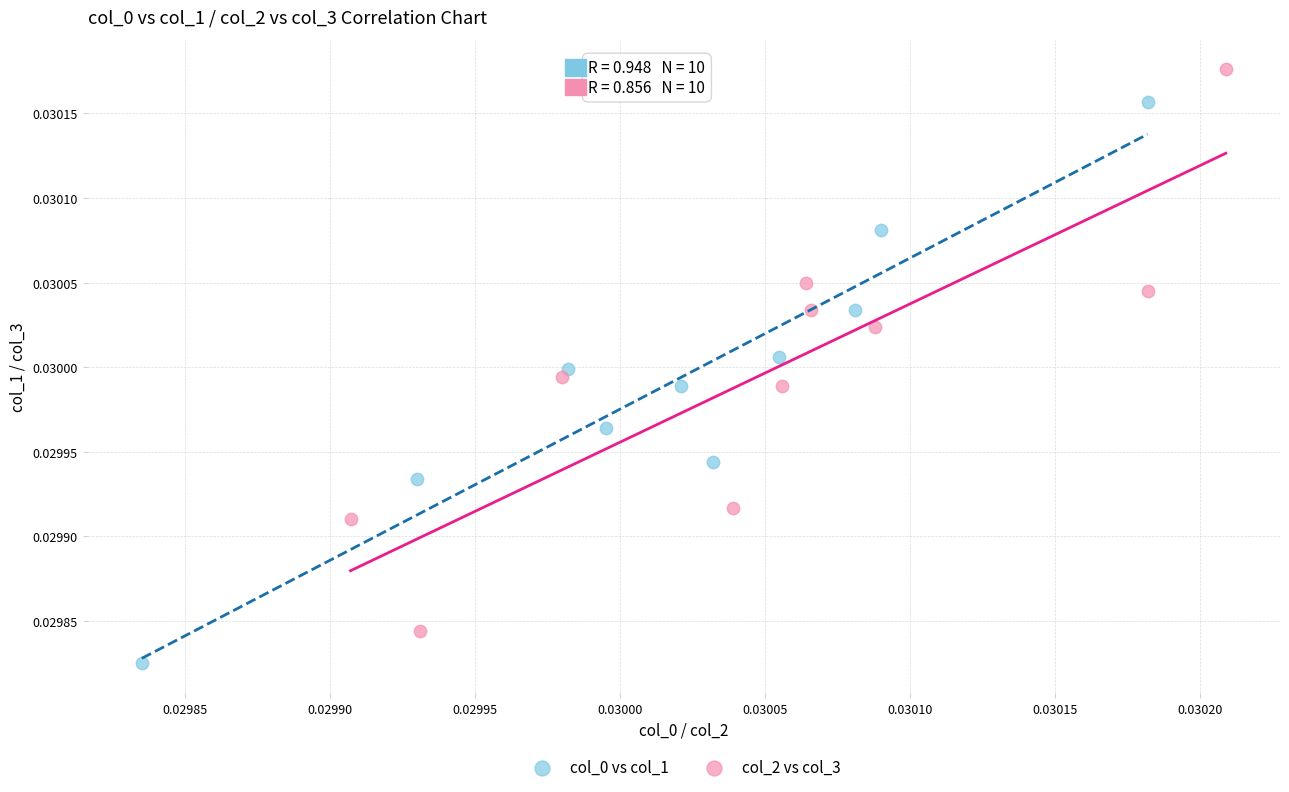

Which series contains the highest Y value?

col_2 vs col_3